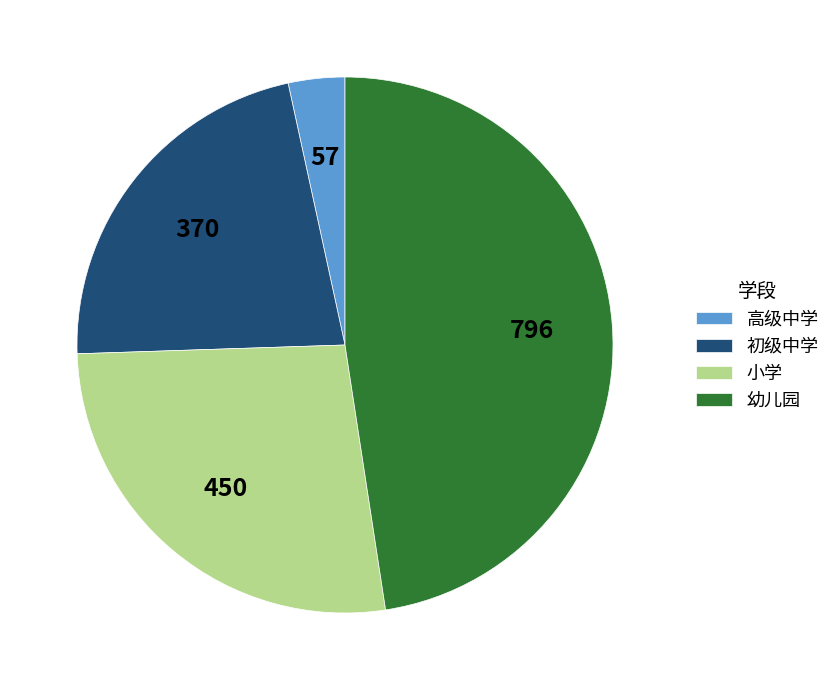

The 小学 slice represents 14% of the pie. True or false?

False